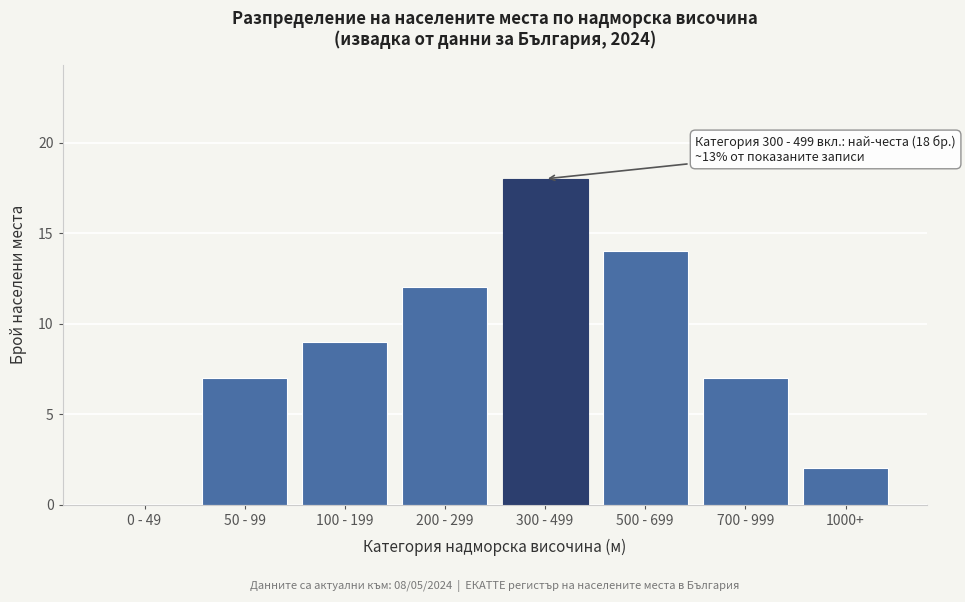

Reading left to right, transcribe all the data shown in this chart.

0 - 49=0	50 - 99=7	100 - 199=9	200 - 299=12	300 - 499=18	500 - 699=14	700 - 999=7	1000+=2